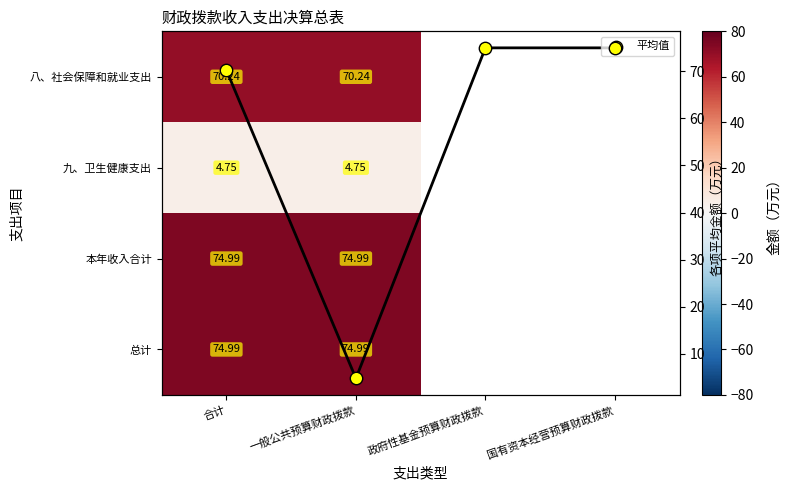

Which series has the largest total across all categories?

平均值